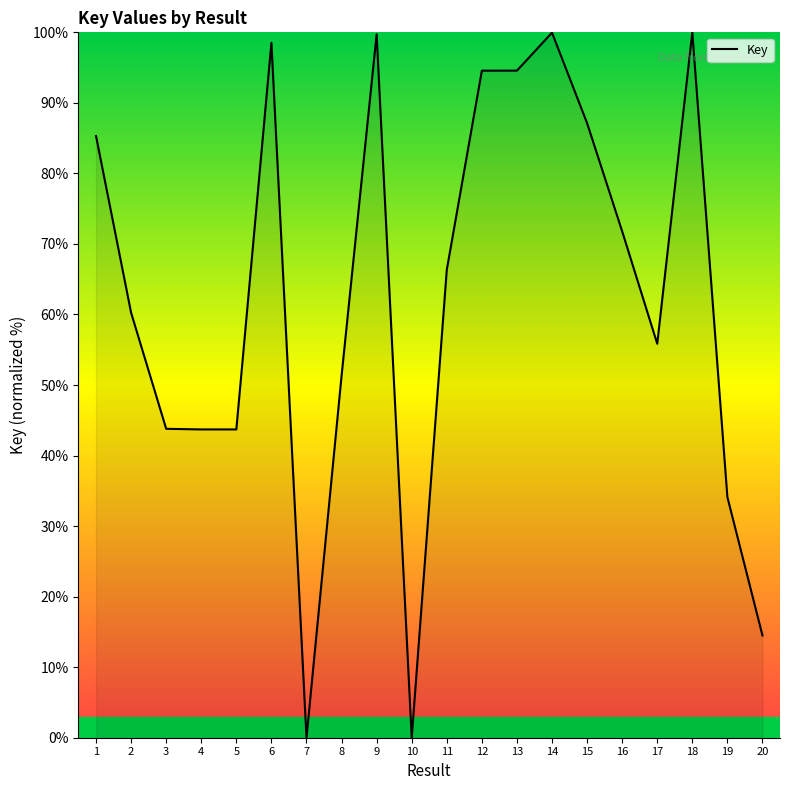

Where does the data first go above 66?

1